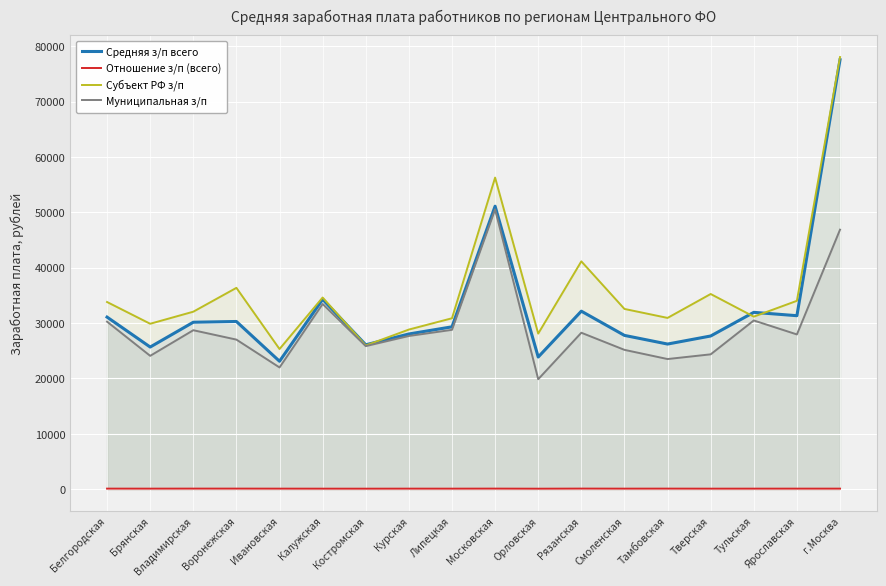

What are all the series names shown in the legend?

Средняя з/п всего, Отношение з/п (всего), Субъект РФ з/п, Муниципальная з/п